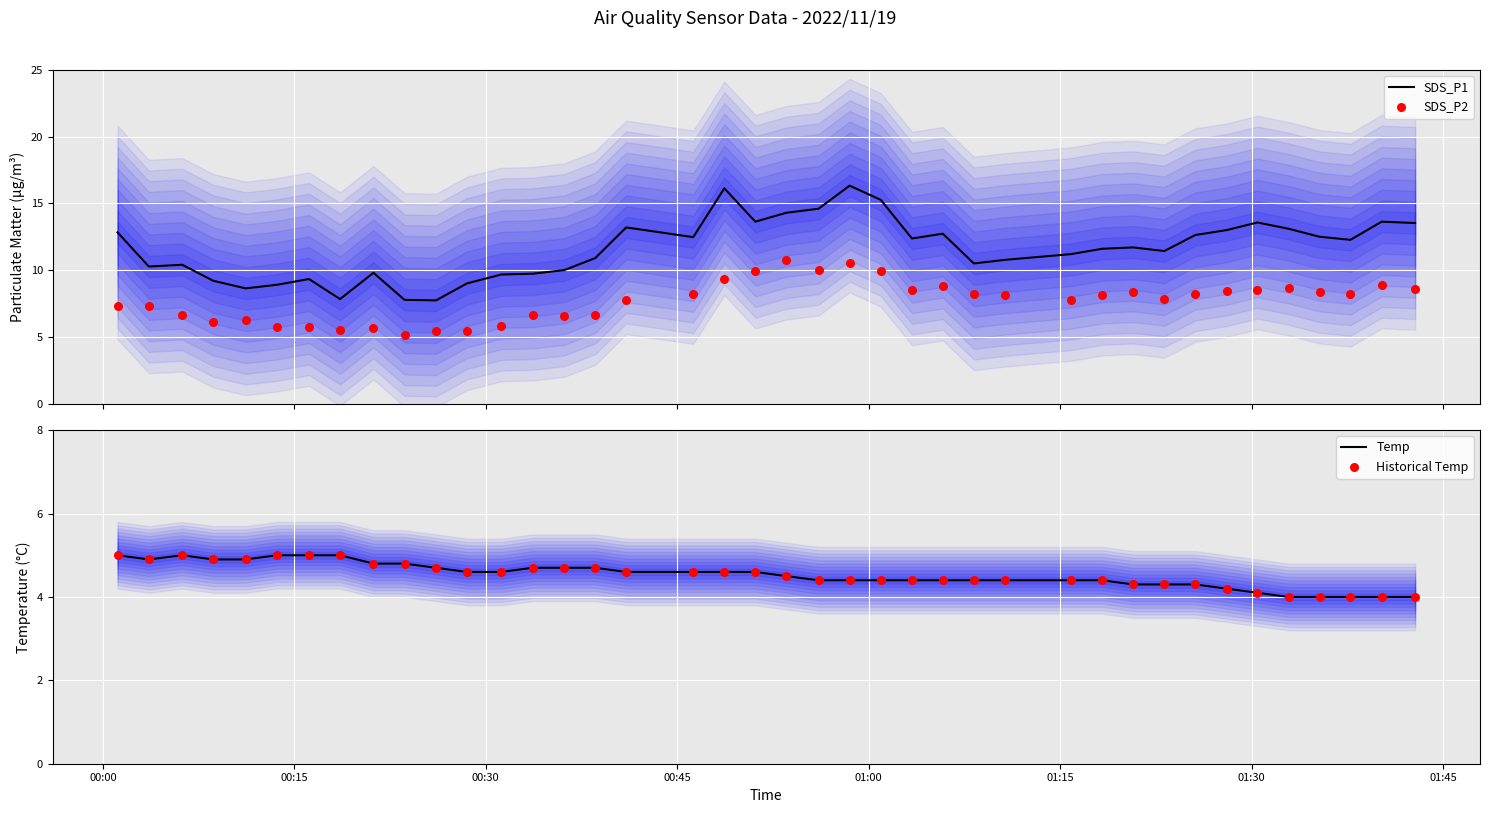

What is the maximum value for SDS_P1?

16.3